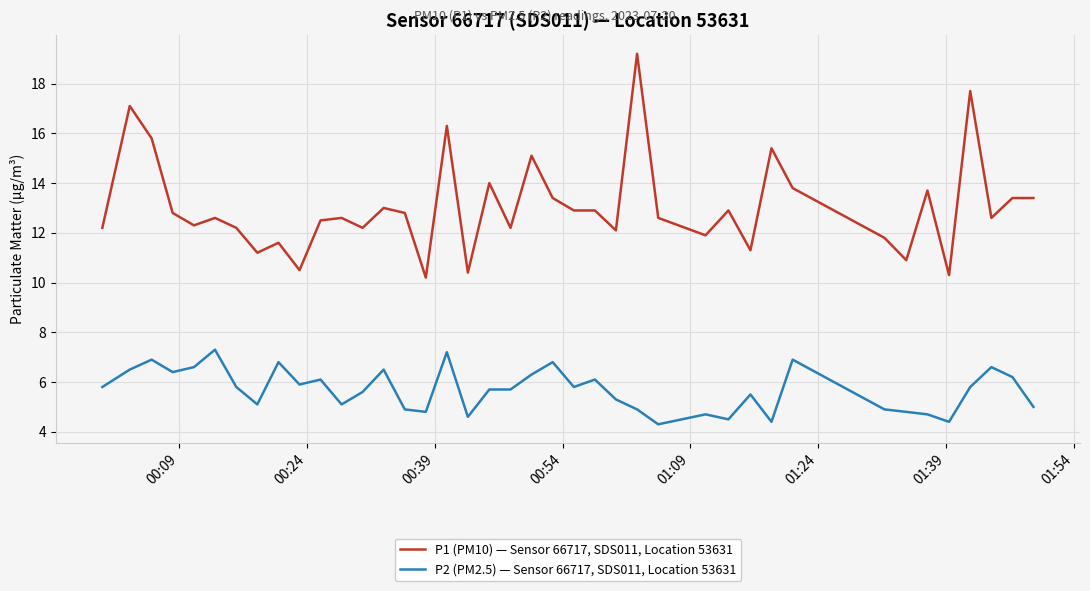

Does the chart display data point markers on the line(s)?

No